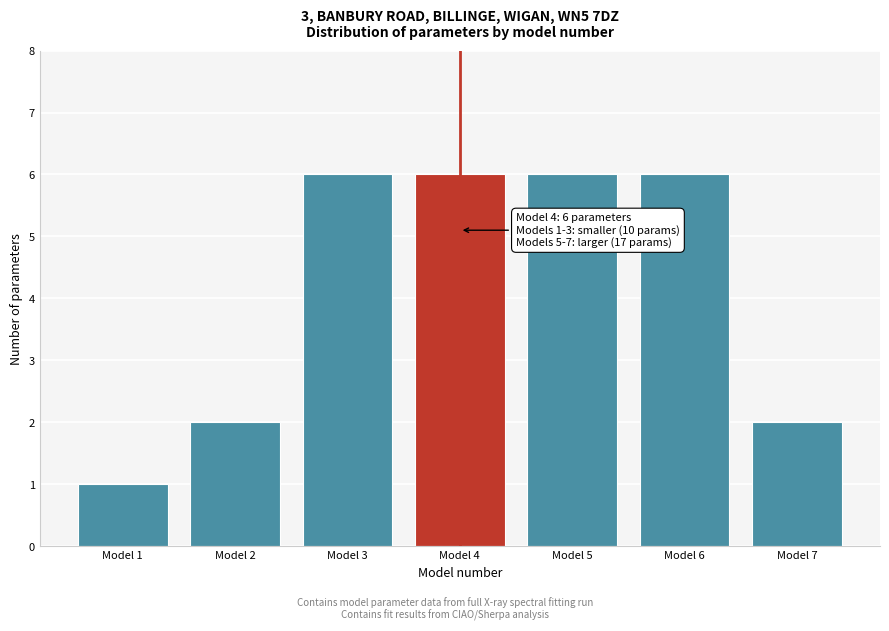

Reading left to right, what are all the values shown in this chart?

Model 1=1	Model 2=2	Model 3=6	Model 4=6	Model 5=6	Model 6=6	Model 7=2